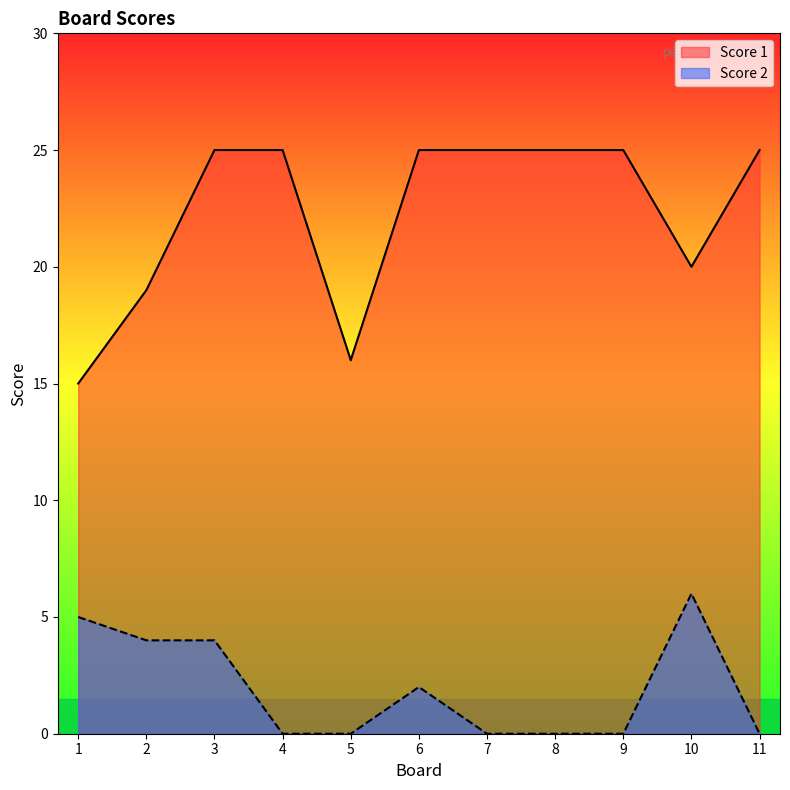

Reading left to right, what are all the values shown in this chart?

Score 1: 1=15	2=19	3=25	4=25	5=16	6=25	7=25	8=25	9=25	10=20	11=25
Score 2: 1=5	2=4	3=4	4=0	5=0	6=2	7=0	8=0	9=0	10=6	11=0